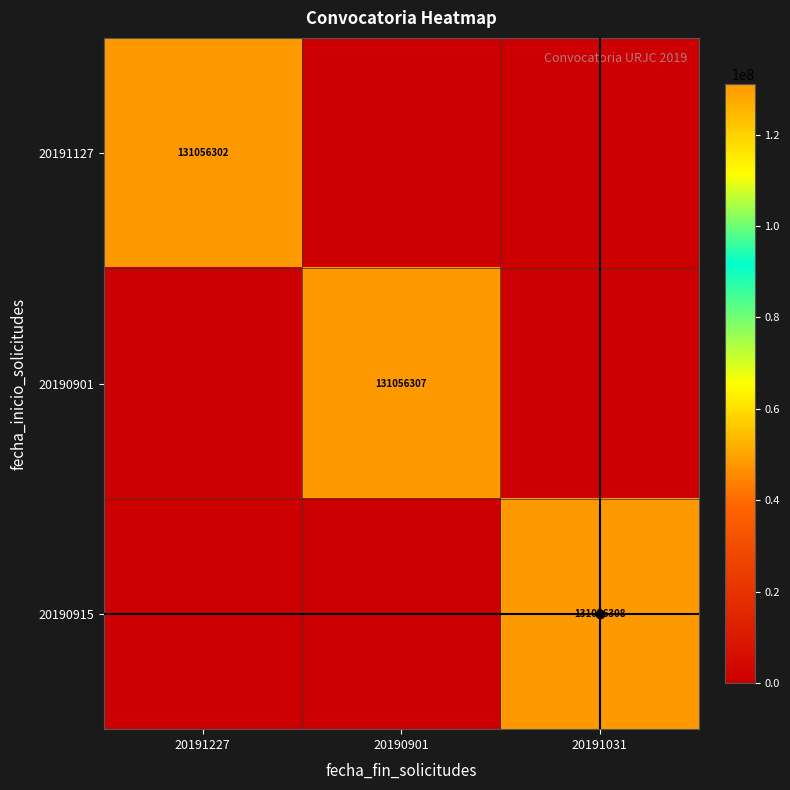

At how many categories does at least one series exceed 8631558?

3